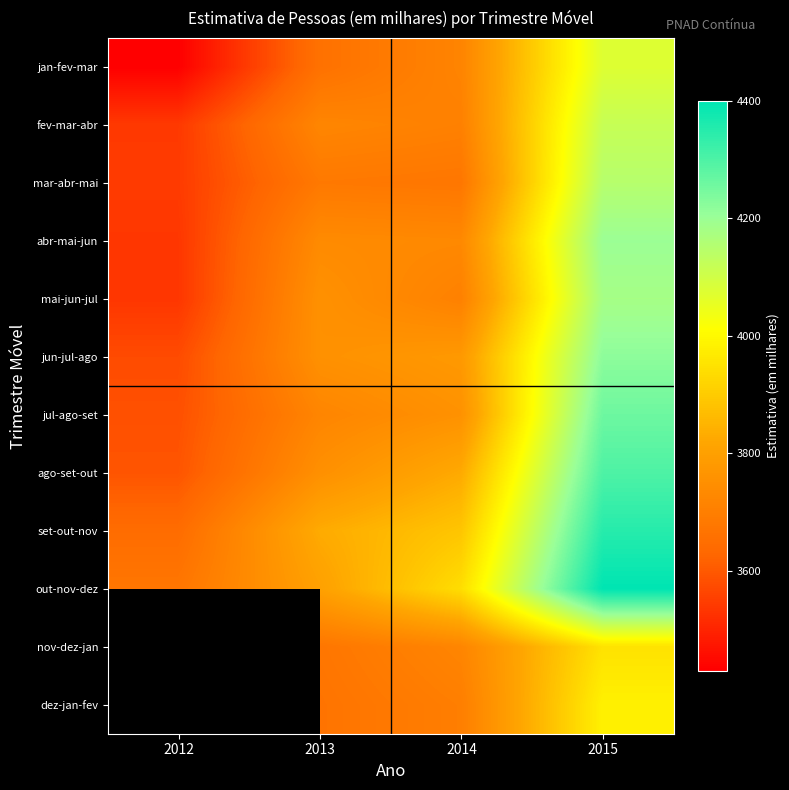

Is it true that jul-ago-set equals 5508.8 at 2013?

False